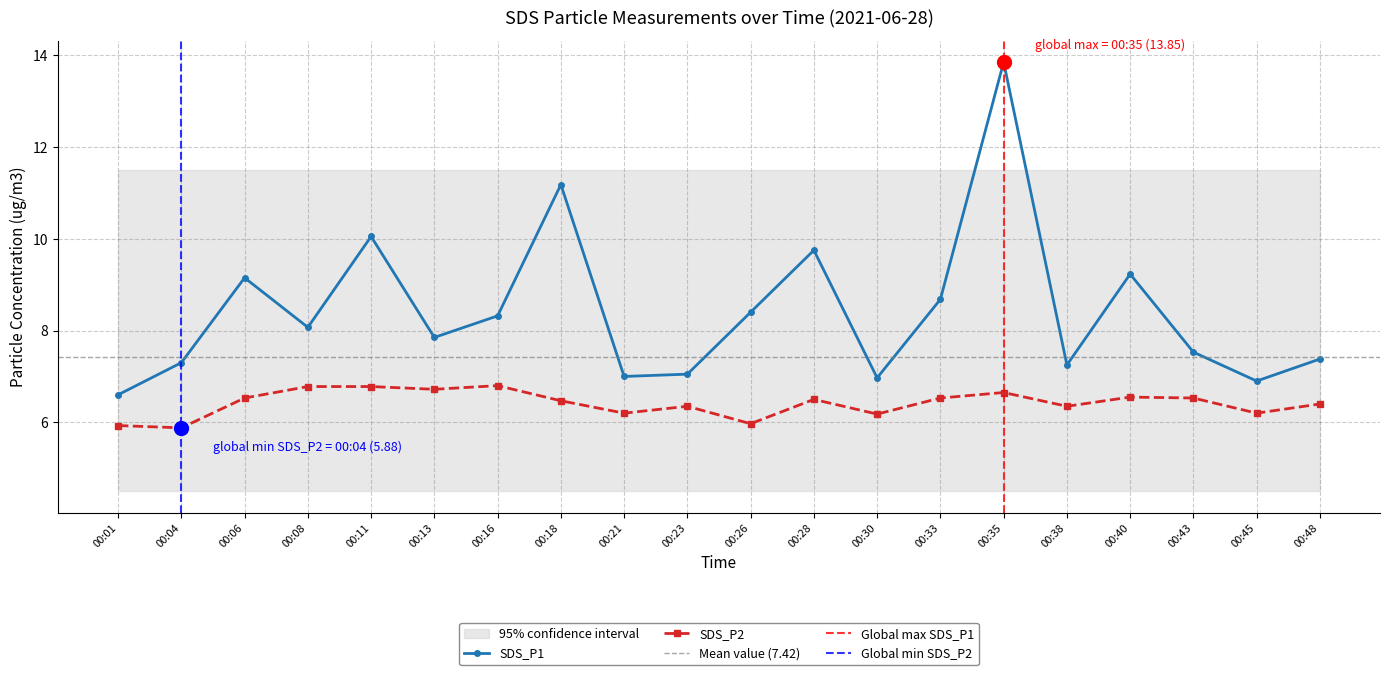

True or false: SDS_P2 and SDS_P1 cross at least once.

False